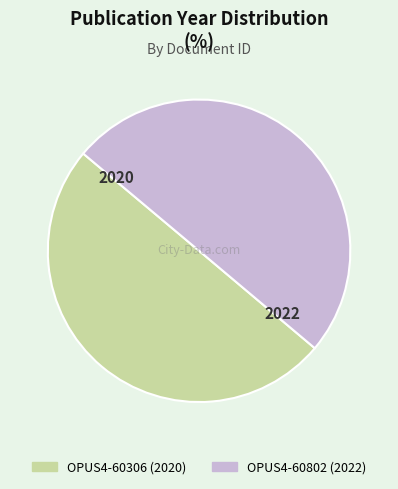

Is it true that OPUS4-60306 is 59% of the pie?

False